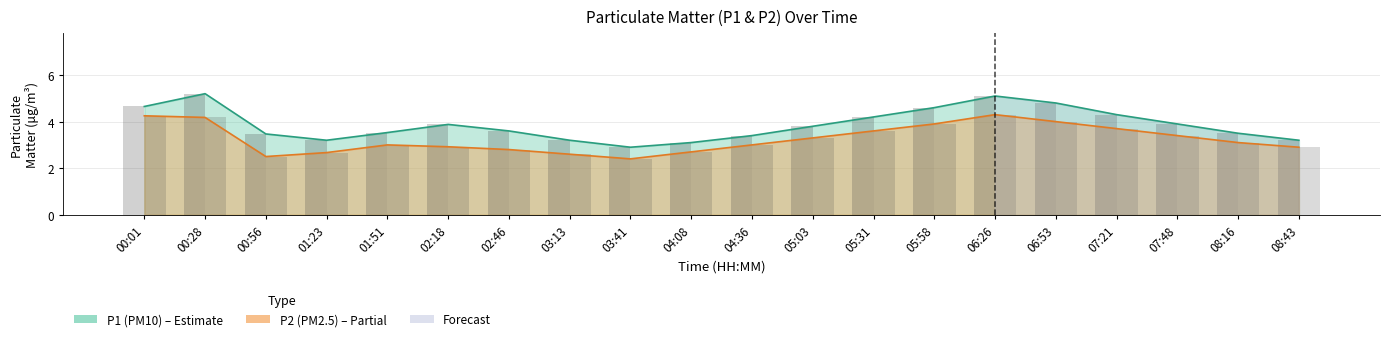

Between 01:23 and 04:36, which is larger?

04:36